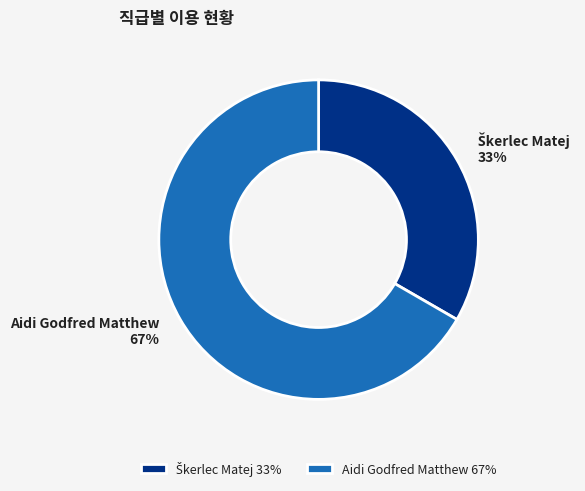

To the nearest percent, what portion does Aidi Godfred Matthew represent?

67%